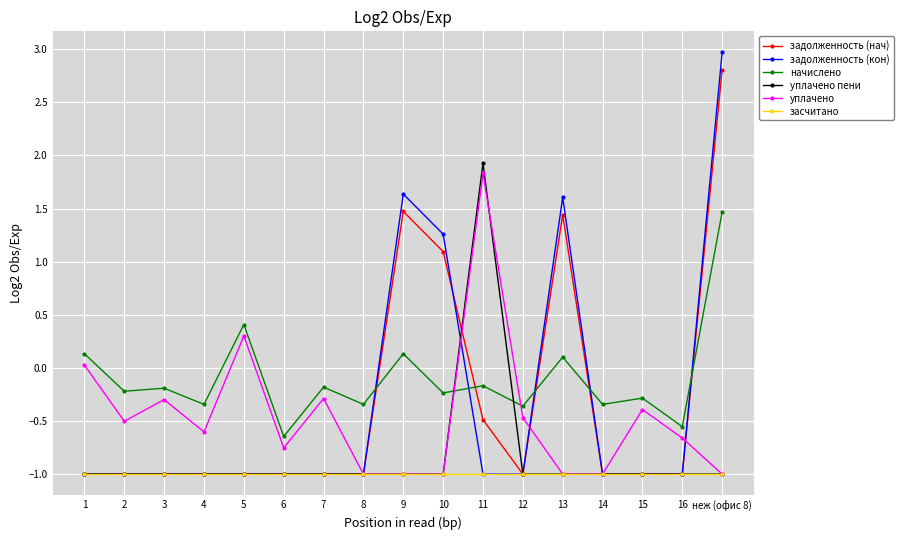

What is the minimum value for задолженность (кон)?

-1.0